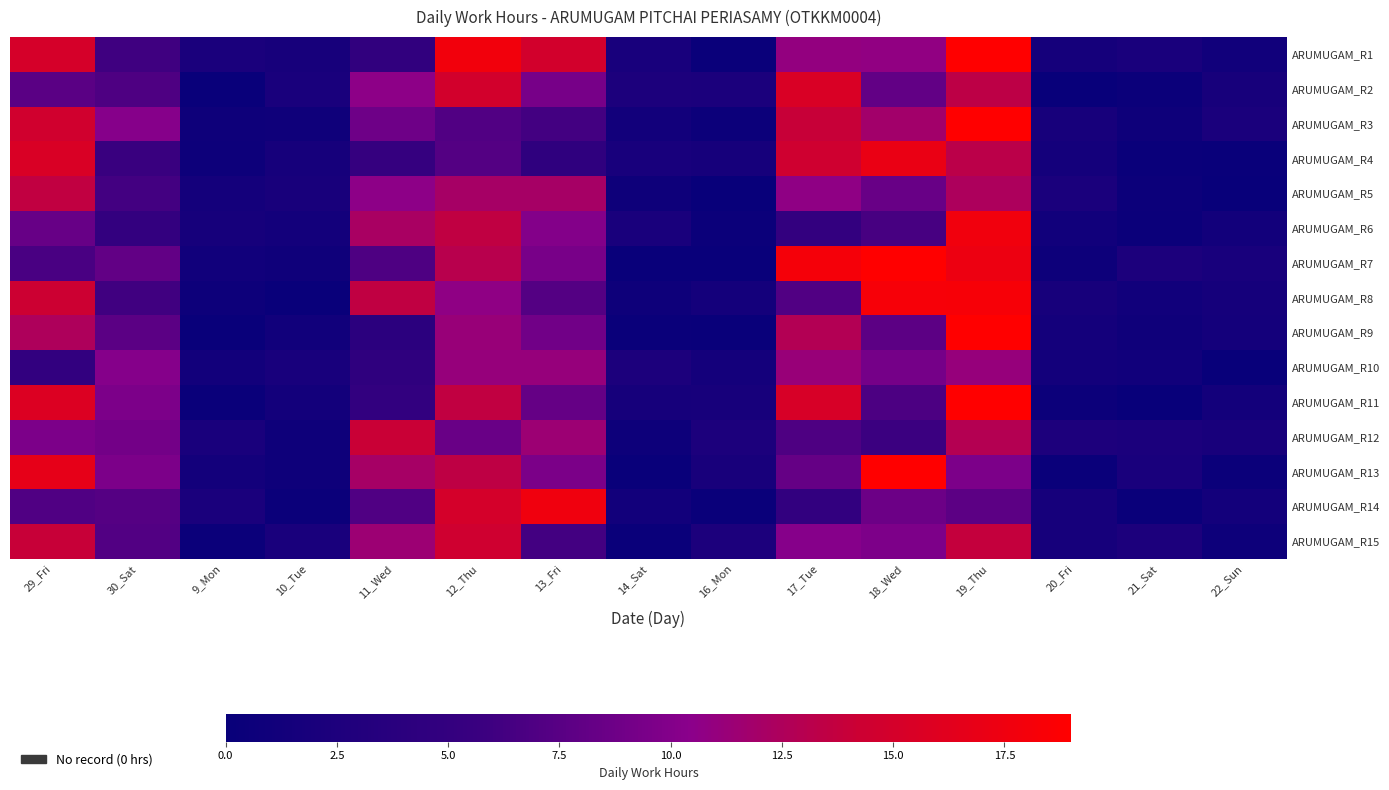

What is the greatest value displayed?

21.1